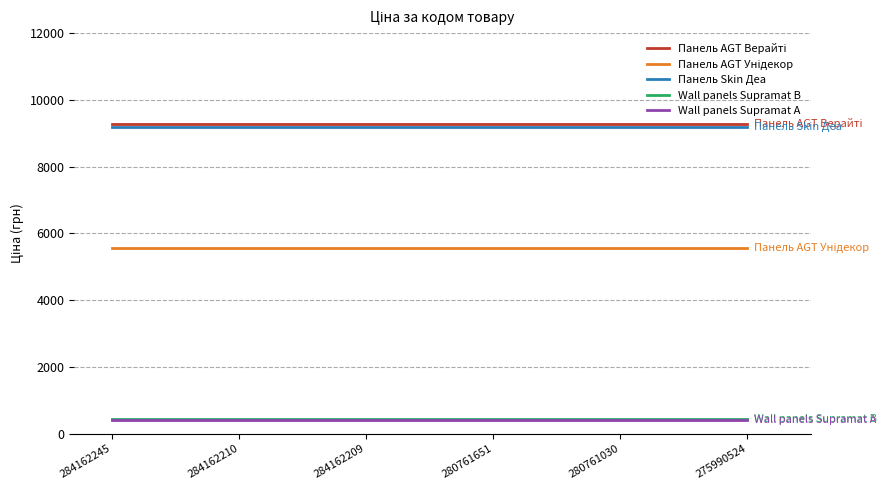

What is the spread (max minus min) of values at 275990524?

8882.2